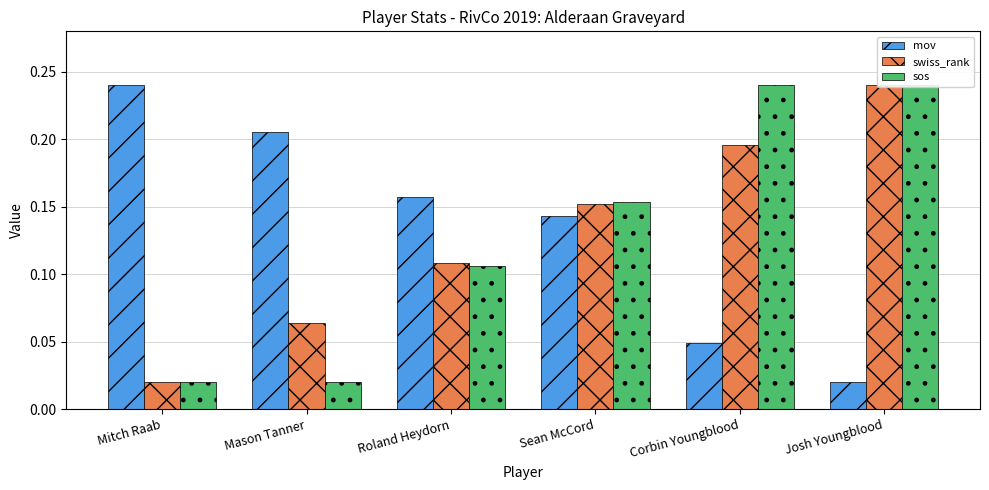

Reading left to right, transcribe all the data shown in this chart.

mov: Mitch Raab=0.2	Mason Tanner=0.2	Roland Heydorn=0.2	Sean McCord=0.1	Corbin Youngblood=0.0	Josh Youngblood=0.0
swiss_rank: Mitch Raab=0.0	Mason Tanner=0.1	Roland Heydorn=0.1	Sean McCord=0.2	Corbin Youngblood=0.2	Josh Youngblood=0.2
sos: Mitch Raab=0.0	Mason Tanner=0.0	Roland Heydorn=0.1	Sean McCord=0.2	Corbin Youngblood=0.2	Josh Youngblood=0.2